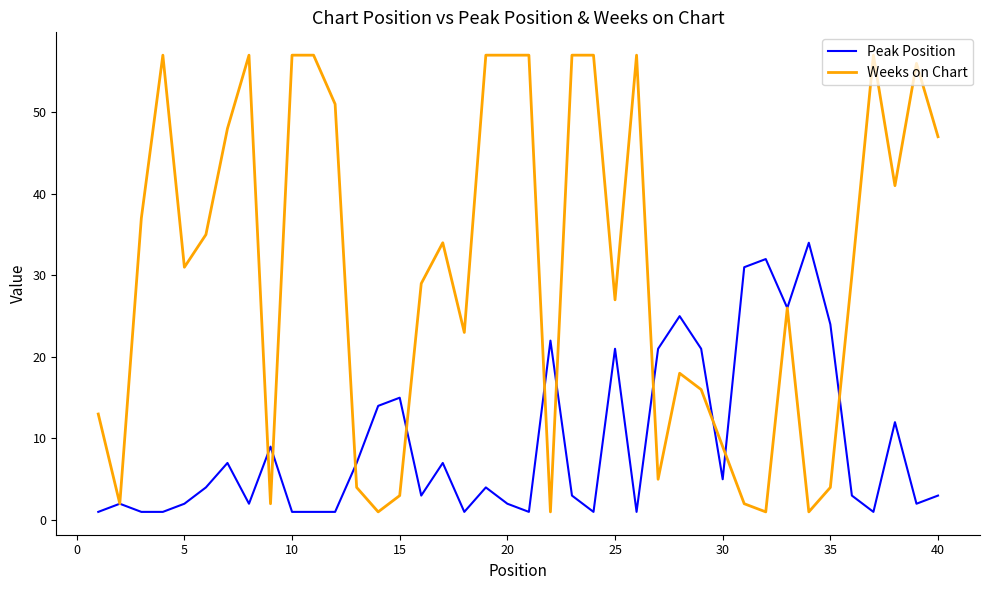

Rank the series by their maximum value, from highest to lowest.

Weeks on Chart, Peak Position